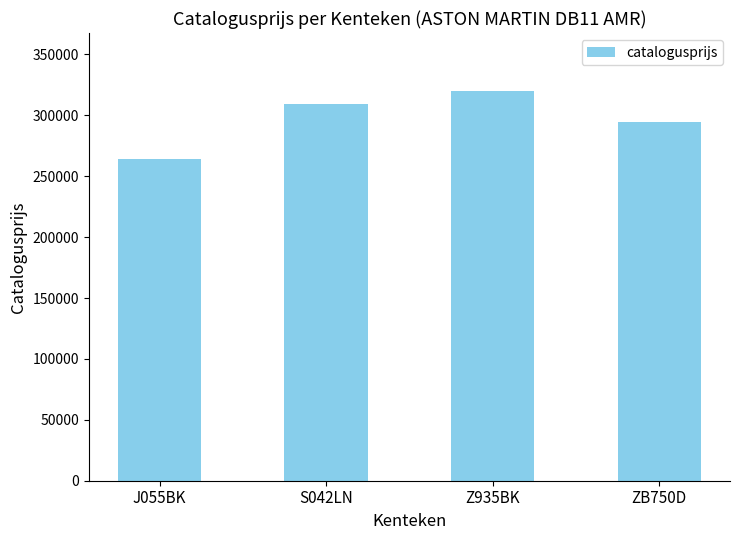

True or false: the data shows 216747 at Z935BK.

False